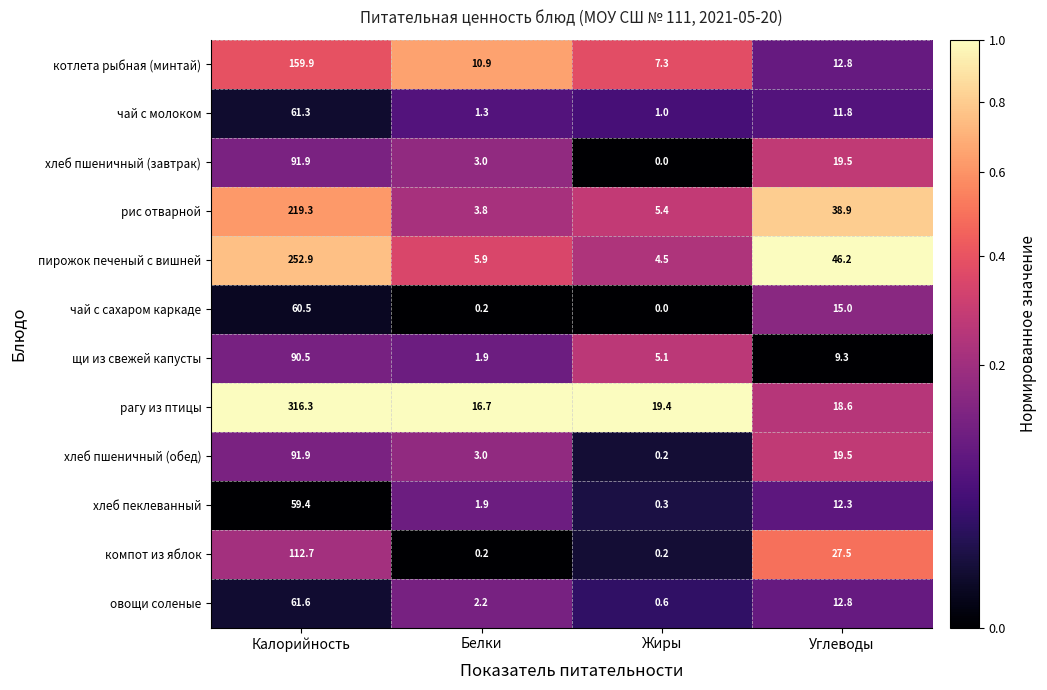

What is the sum of all овощи соленые values?

77.2